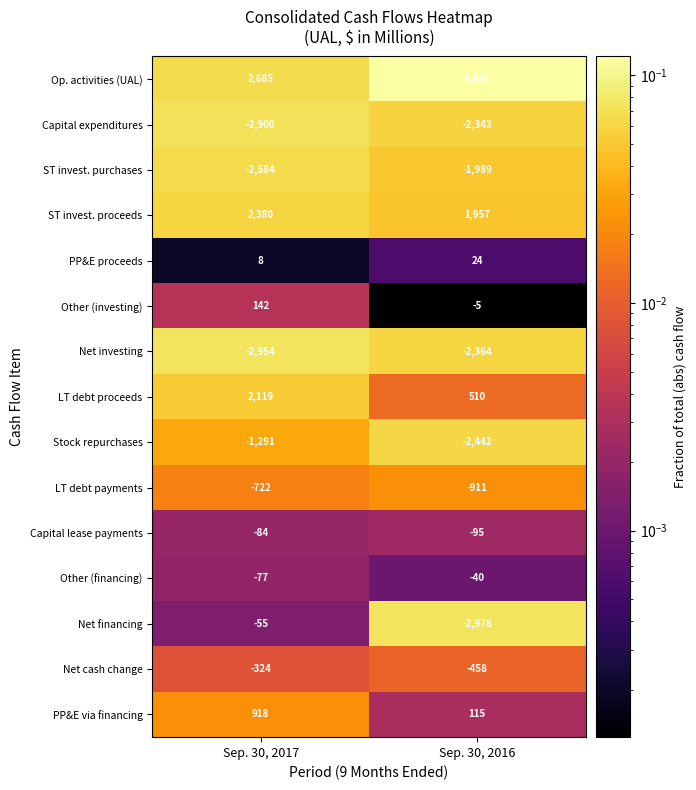

List the series in order of their peak value, lowest first.

Net investing, Capital expenditures, ST invest. purchases, Stock repurchases, LT debt payments, Net cash change, Capital lease payments, Net financing, Other (financing), PP&E proceeds, Other (investing), PP&E via financing, LT debt proceeds, ST invest. proceeds, Op. activities (UAL)